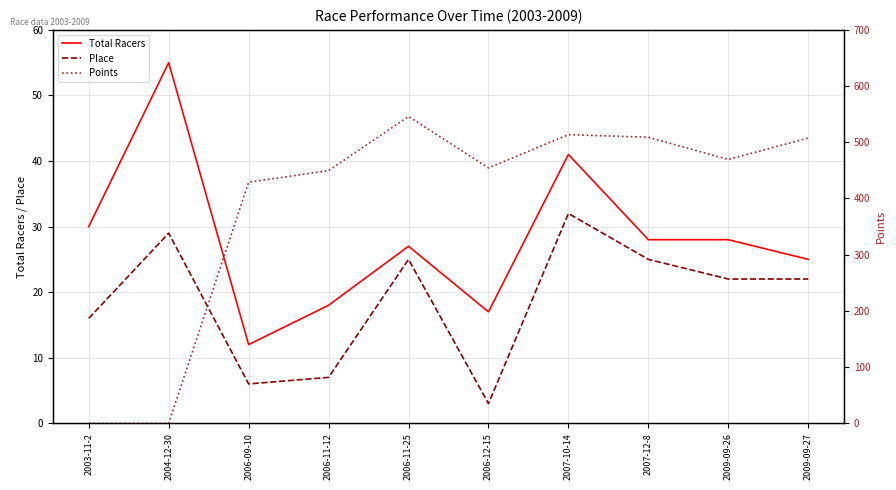

What is the label of the 3rd point from the right?

2007-12-8